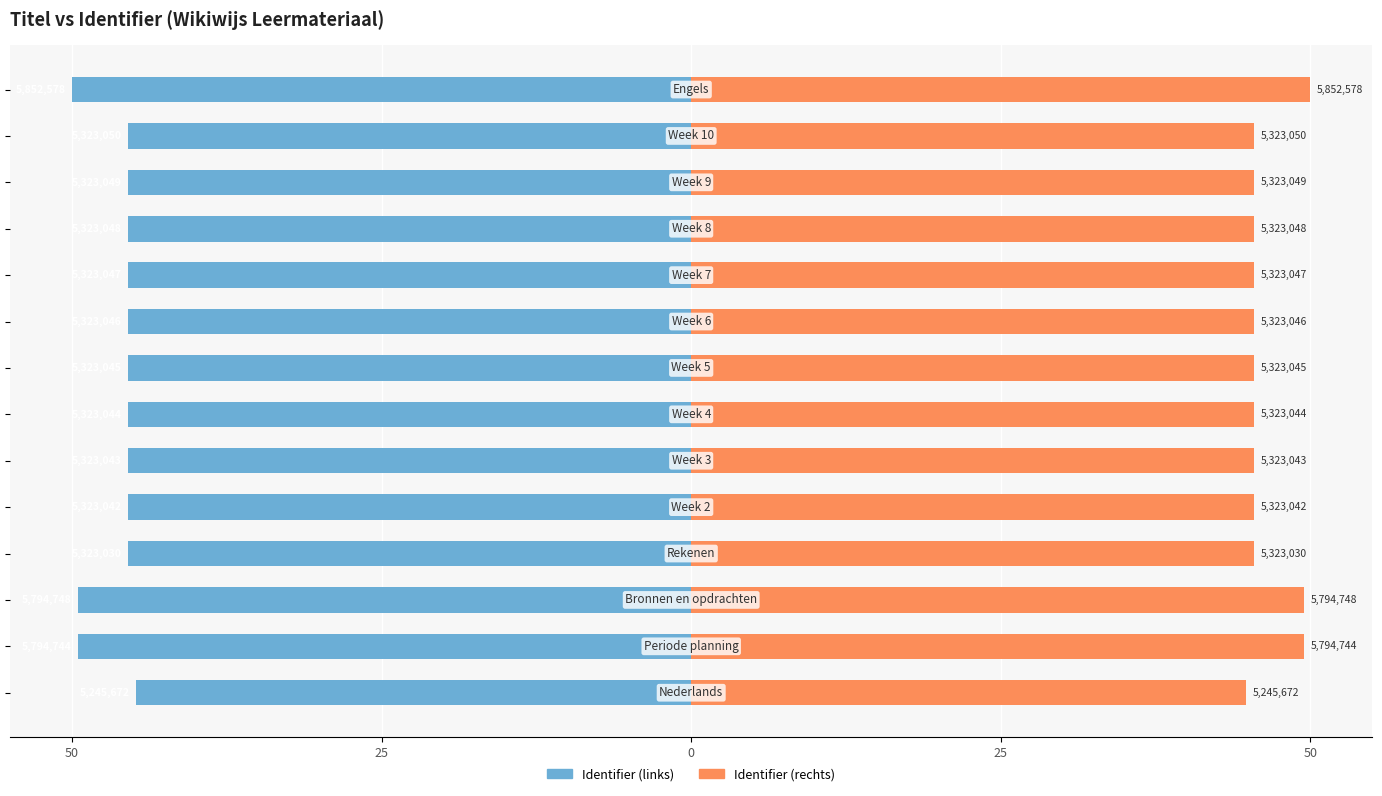

The value of Identifier (right) at 11 is 45.5. True or false?

True